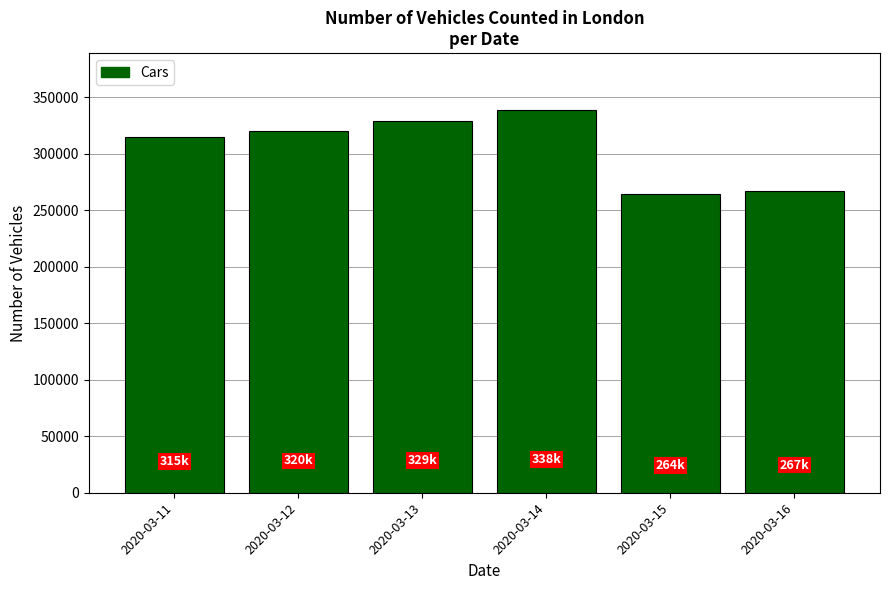

Reading right to left, list all the values displayed in this chart.

2020-03-16=267136	2020-03-15=264383	2020-03-14=338156	2020-03-13=328876	2020-03-12=319768	2020-03-11=314839